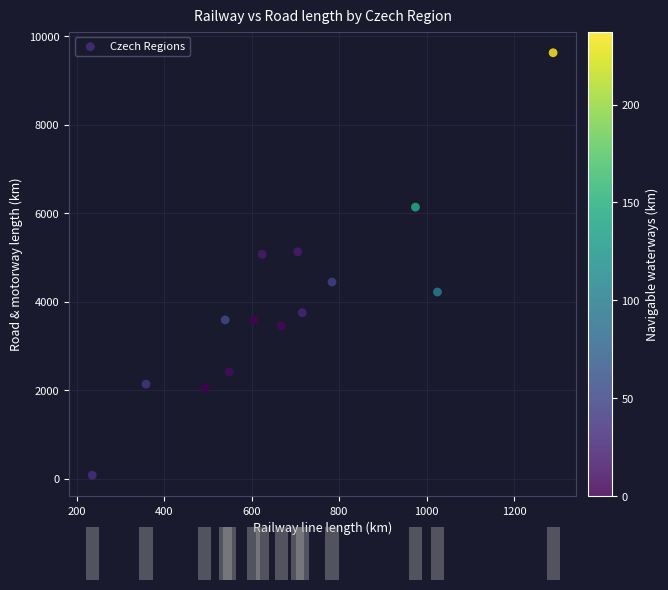

What is the range of Y values (max minus min)?

9544.8